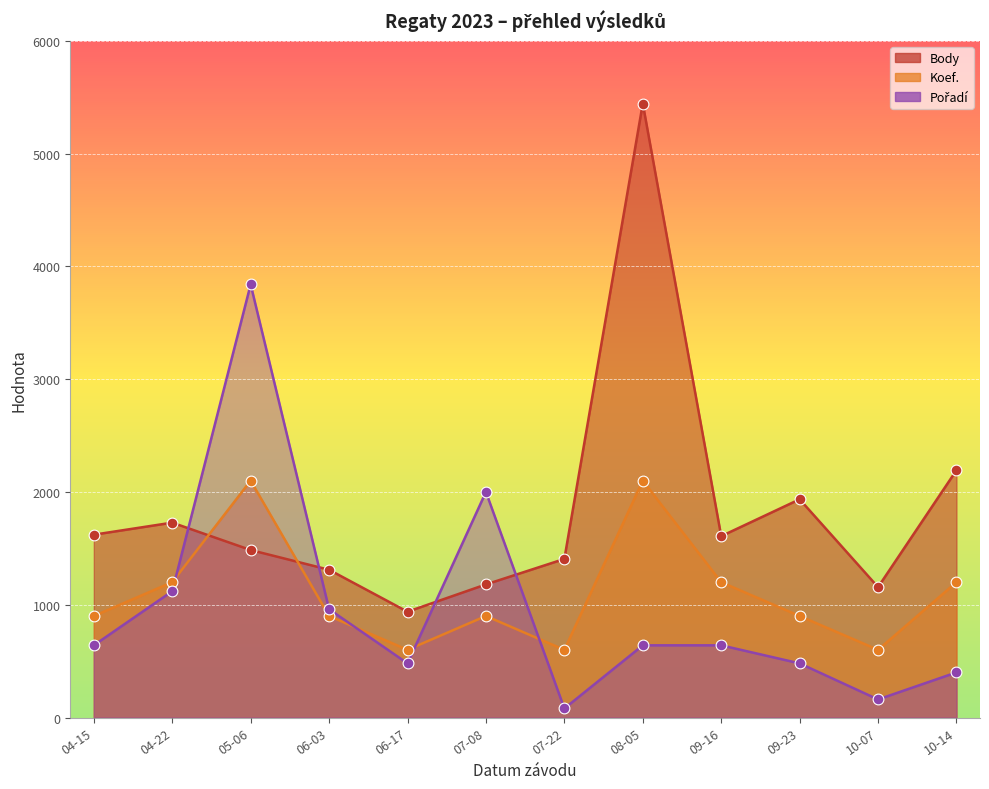

Is the value of Koef. at 06-03 greater than the value of Pořadí at 07-22?

Yes